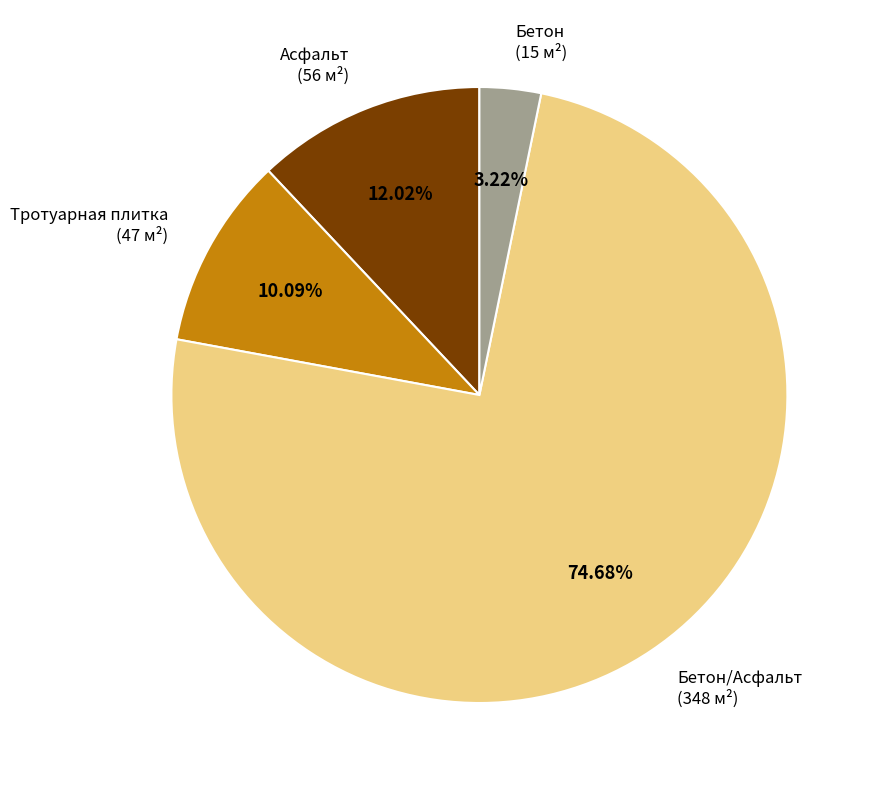

How much of the chart is everything except Бетон/Асфальт?

25.3%